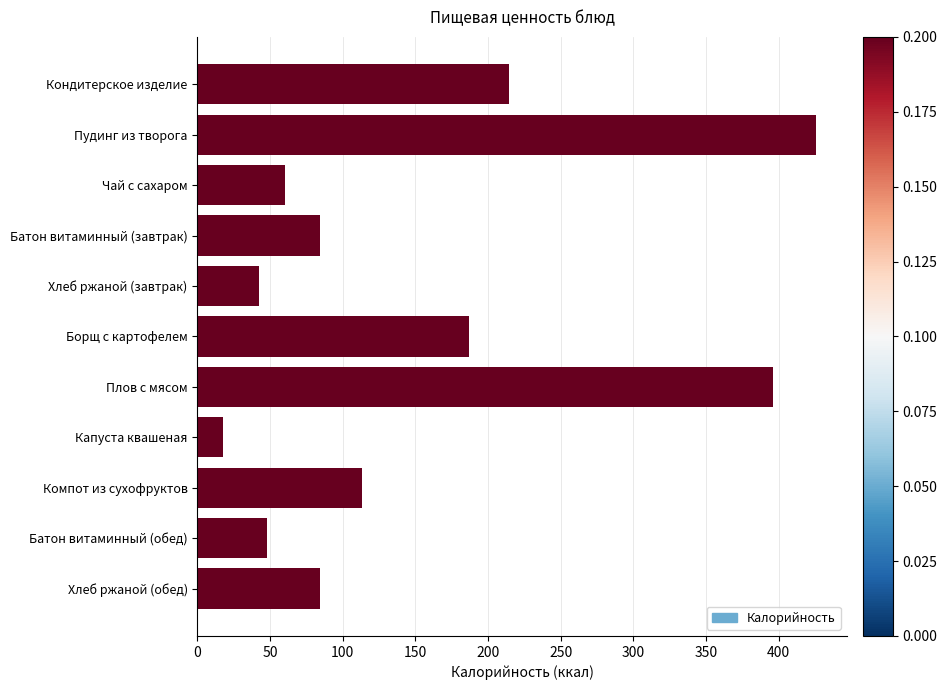

How many distinct data groups are displayed?

1